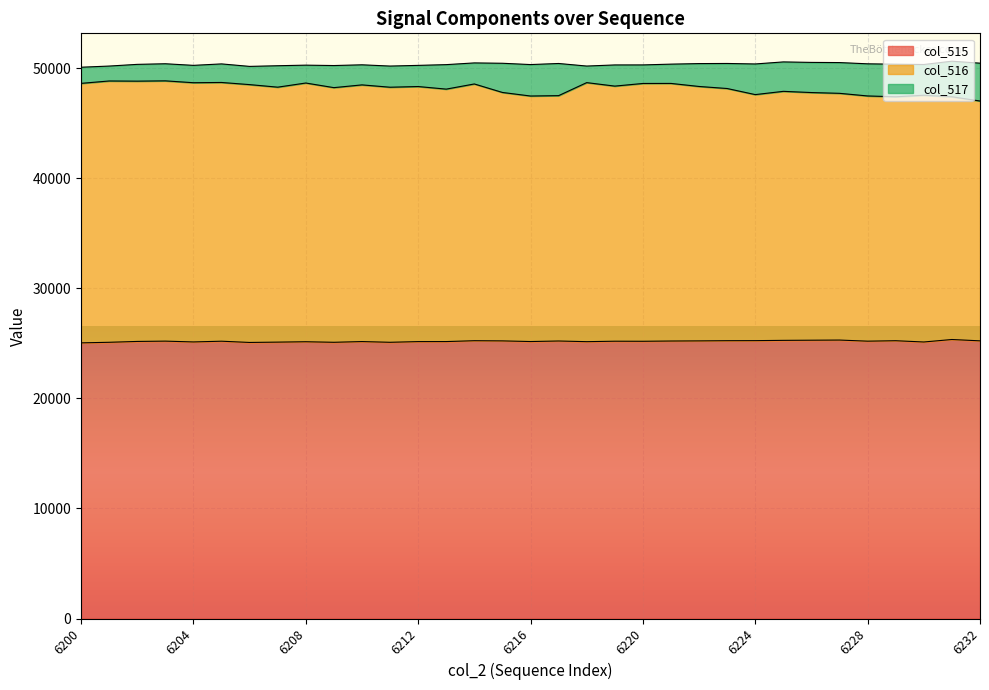

What is the smallest value displayed?

25054